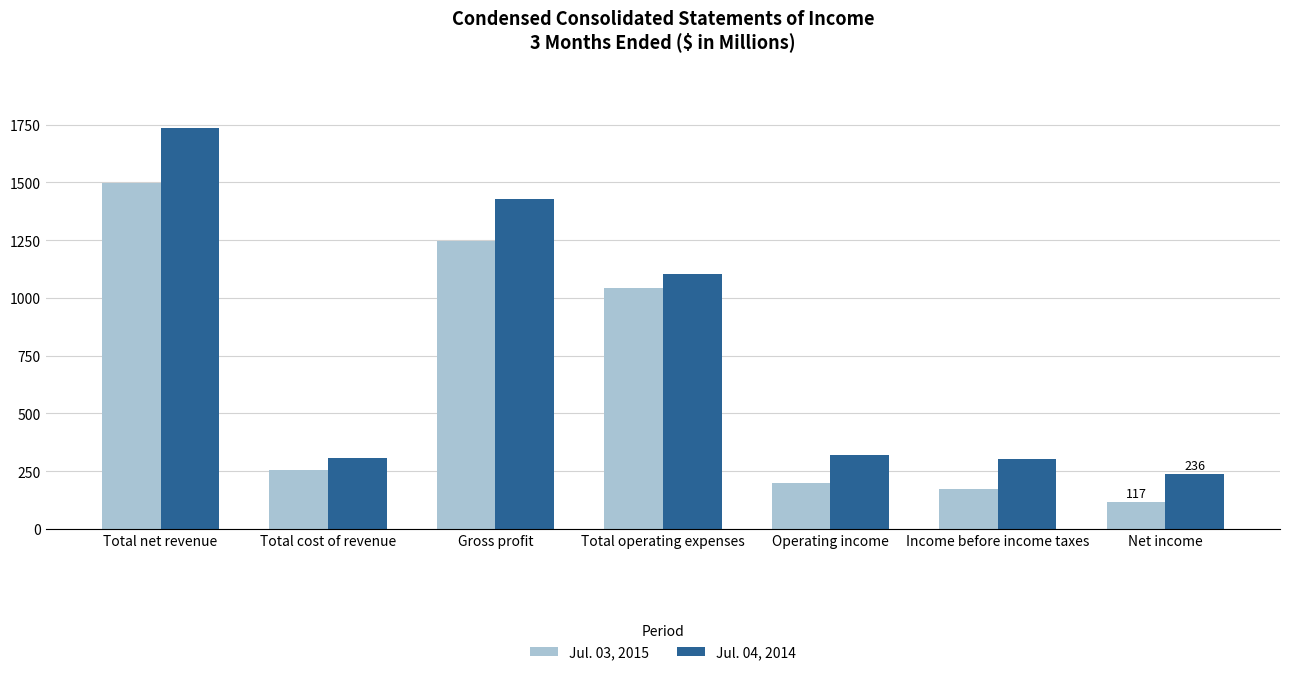

The Jul. 04, 2014 series shows 1735 at Total net revenue. True or false?

True